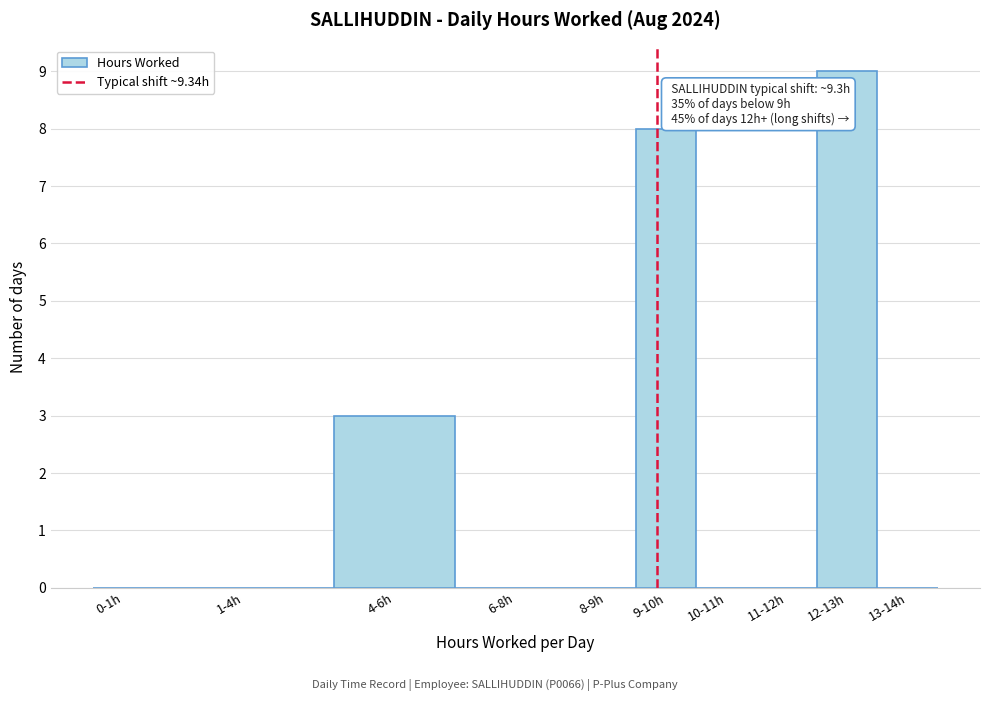

Reading left to right, transcribe all the data shown in this chart.

0-1h=0	1-4h=0	4-6h=3	6-8h=0	8-9h=0	9-10h=8	10-11h=0	11-12h=0	12-13h=9	13-14h=0